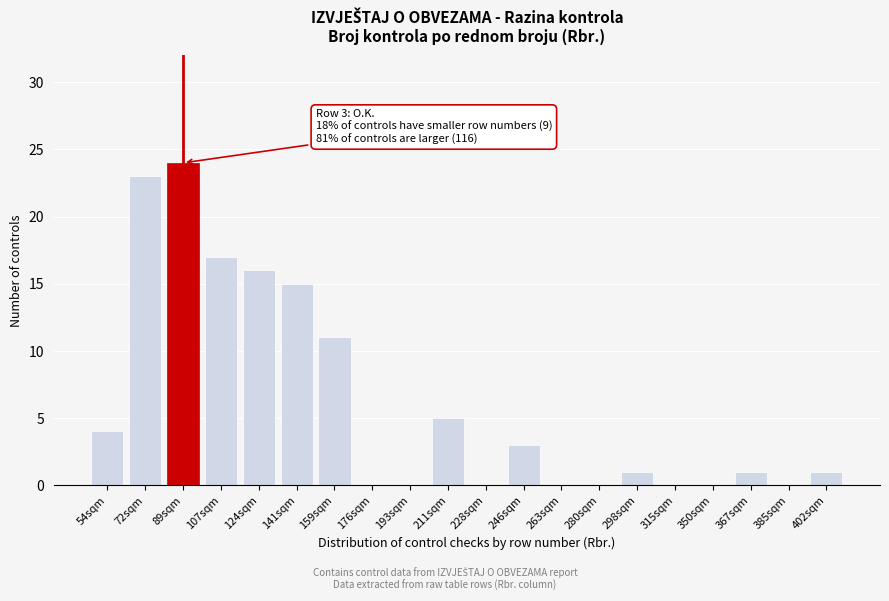

Reading left to right, list all the values displayed in this chart.

54sqm=4	72sqm=23	89sqm=24	107sqm=17	124sqm=16	141sqm=15	159sqm=11	176sqm=0	193sqm=0	211sqm=5	228sqm=0	246sqm=3	263sqm=0	280sqm=0	298sqm=1	315sqm=0	350sqm=0	367sqm=1	385sqm=0	402sqm=1